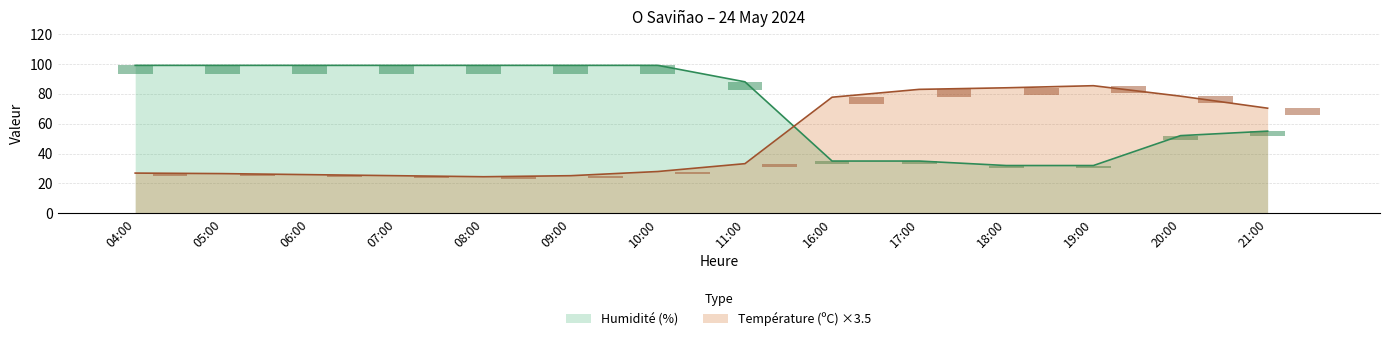

List the series in order of their peak value, lowest first.

Température (ºC), Humidité (%)